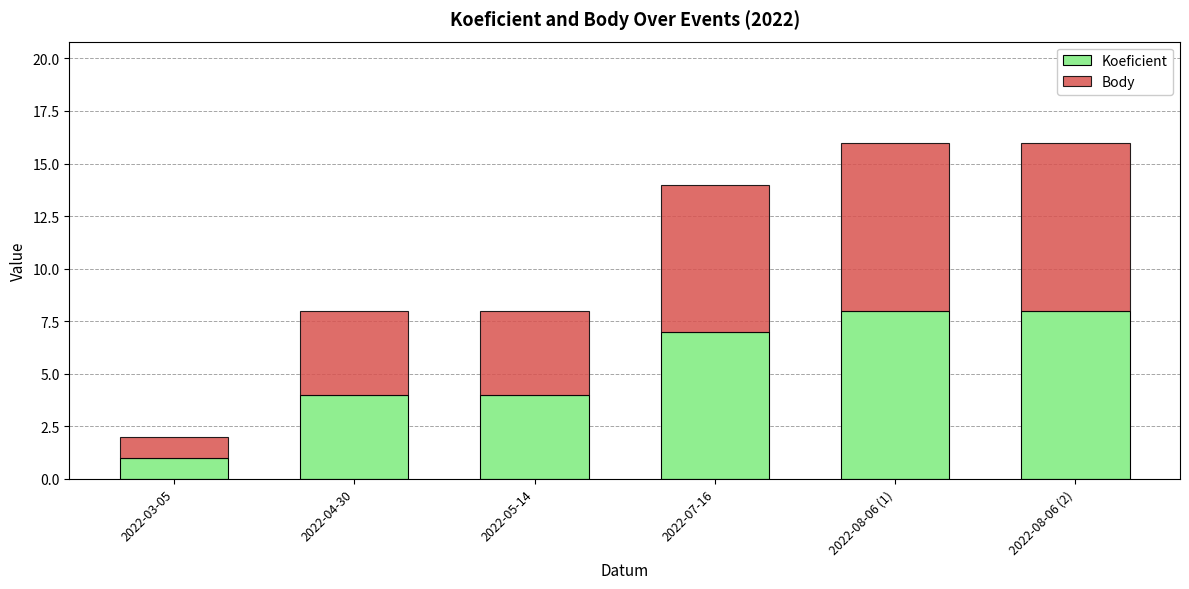

What is the highest value of the Koeficient series?

8